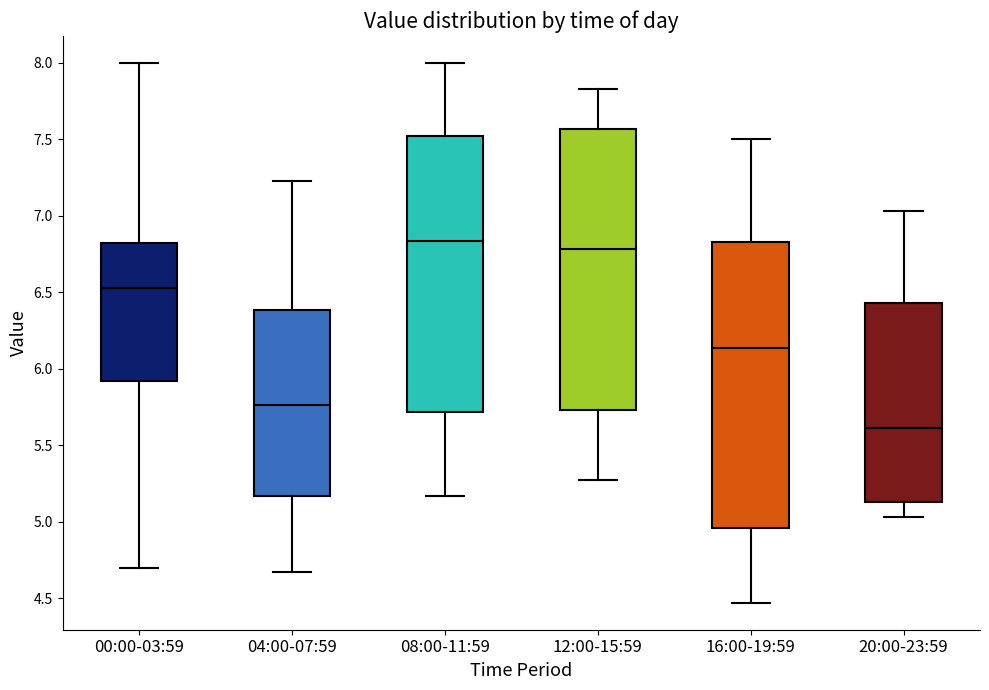

Reading left to right, transcribe this box plot: for each box, give where its median line is, the range the box spans, and where its two whiskers end, as read against the y-axis. The values are not printed on the chart, so give them approximately, as read against the axis.

00:00-03:59: median 6.55, box 5.90 to 6.85, whiskers 4.70 to 8.00
04:00-07:59: median 5.75, box 5.15 to 6.40, whiskers 4.65 to 7.25
08:00-11:59: median 6.85, box 5.70 to 7.55, whiskers 5.15 to 8.00
12:00-15:59: median 6.80, box 5.75 to 7.55, whiskers 5.25 to 7.85
16:00-19:59: median 6.15, box 4.95 to 6.85, whiskers 4.45 to 7.50
20:00-23:59: median 5.60, box 5.15 to 6.45, whiskers 5.05 to 7.05